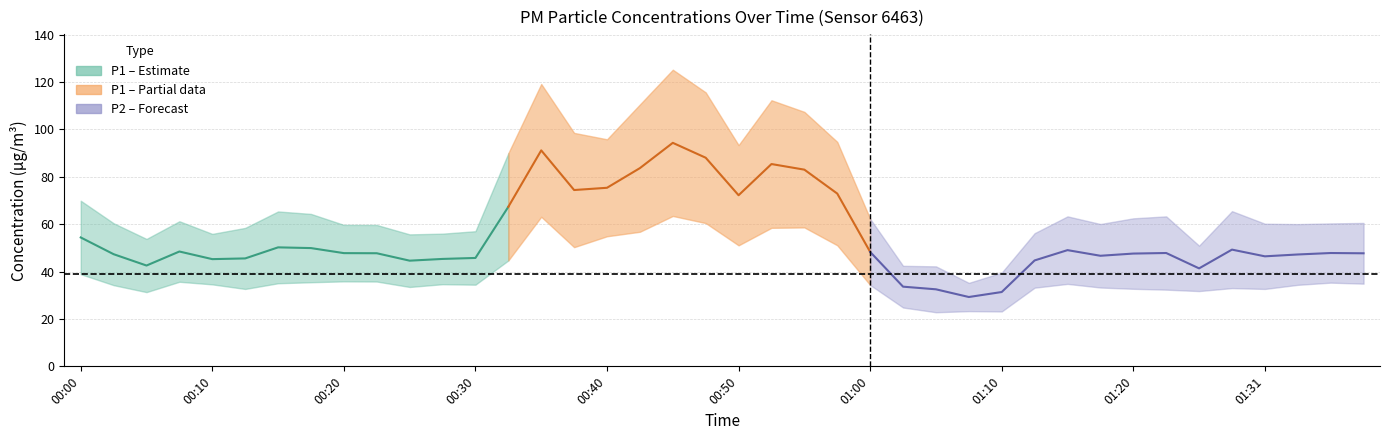

What is the difference between the P1 values at 00:15 and 01:23?

2.1